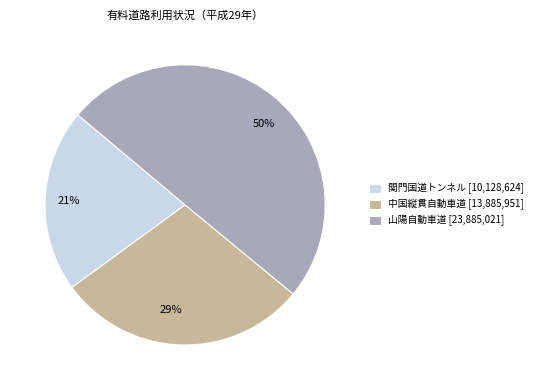

Is 21% the majority of the pie?

No